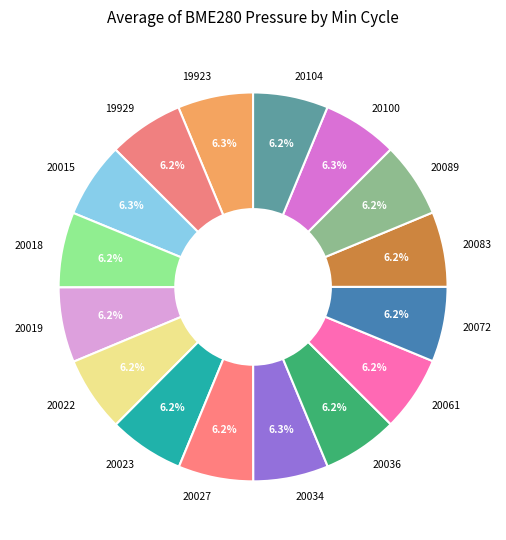

To the nearest percent, what percentage of the pie is 20022?

6%